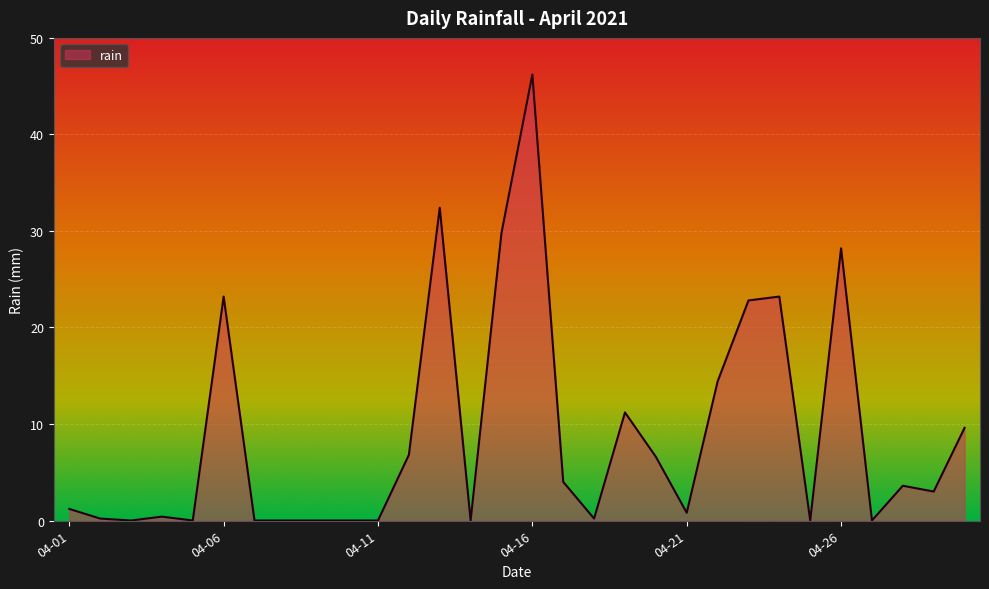

What is the greatest value displayed?

46.2